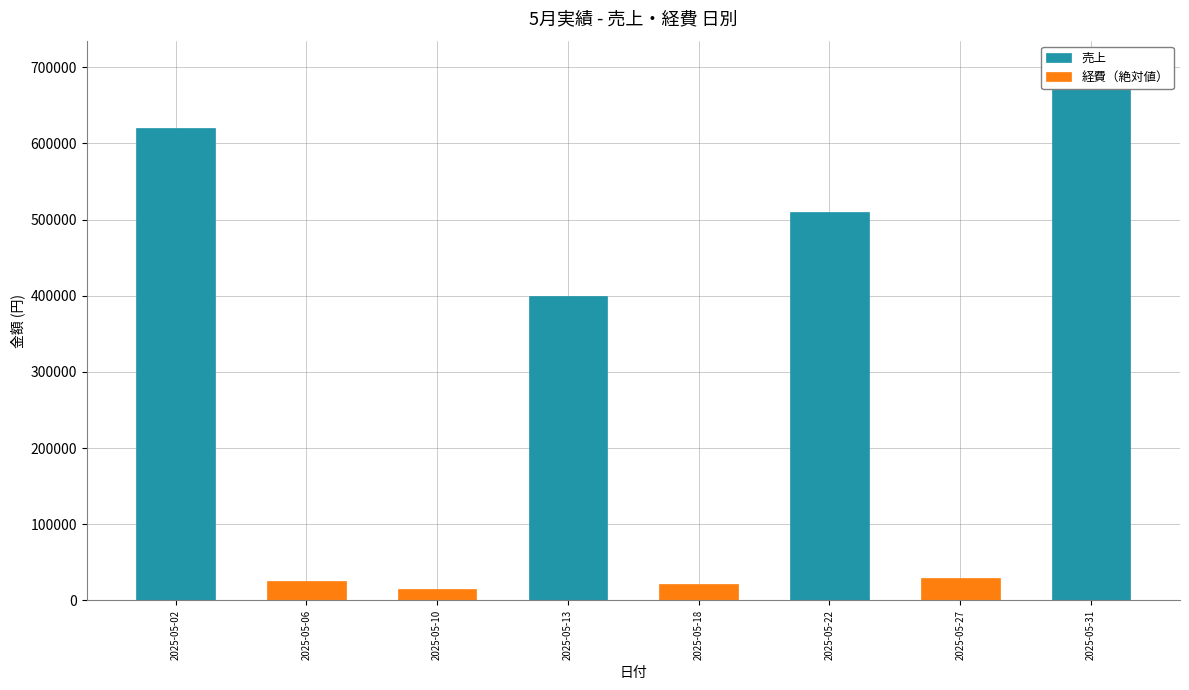

Reading left to right, list all the values displayed in this chart.

売上: 2025-05-02=620000	2025-05-06=0	2025-05-10=0	2025-05-13=400000	2025-05-18=0	2025-05-22=510000	2025-05-27=0	2025-05-31=700000
経費（絶対値）: 2025-05-02=0	2025-05-06=25000	2025-05-10=15000	2025-05-13=0	2025-05-18=22000	2025-05-22=0	2025-05-27=30000	2025-05-31=0